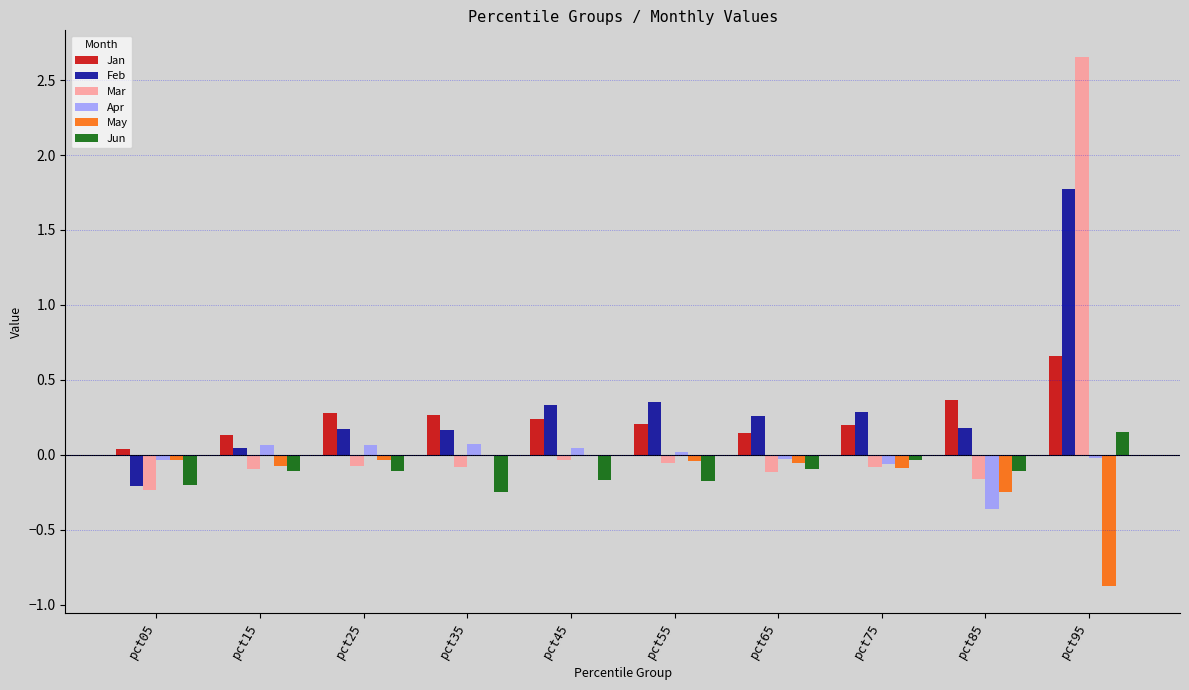

What is the sum of all Jan values?

2.5